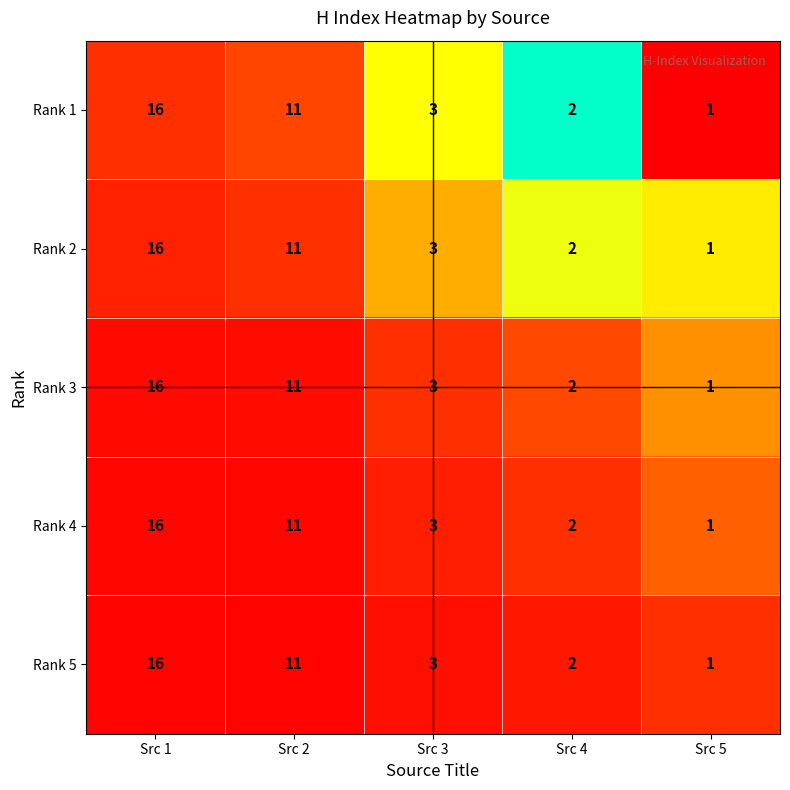

Read the Rank 4 value at Src 1, to the nearest 10.

20